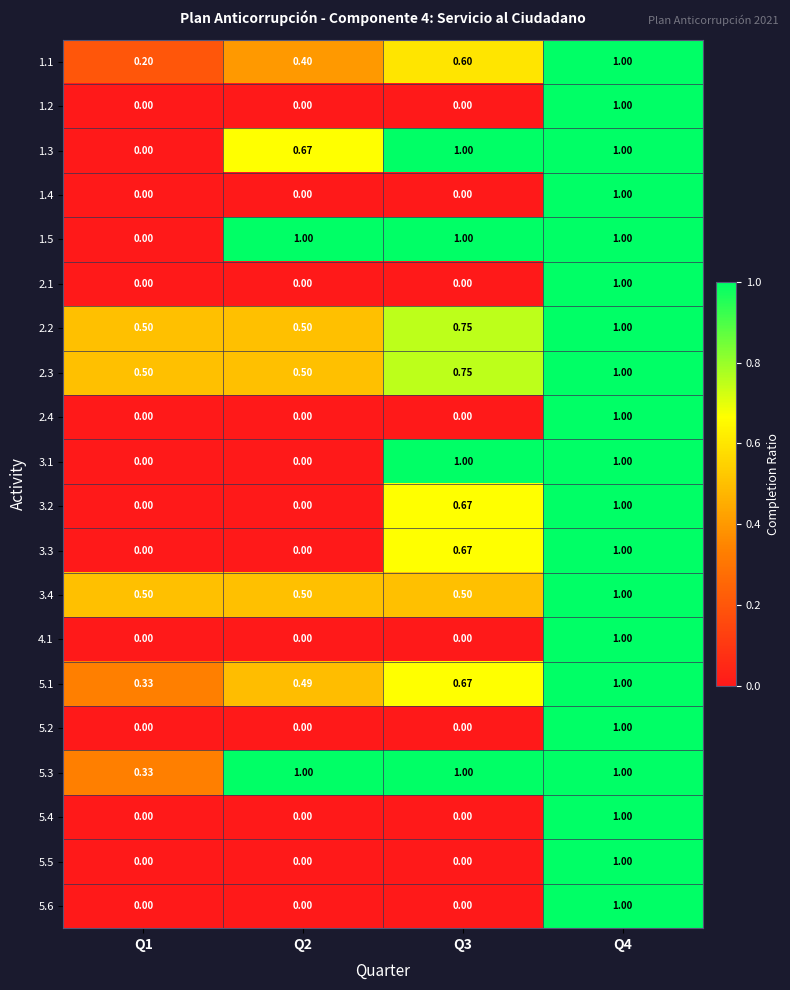

Is the value of 5.3 at Q1 greater than the value of 3.1 at Q2?

Yes